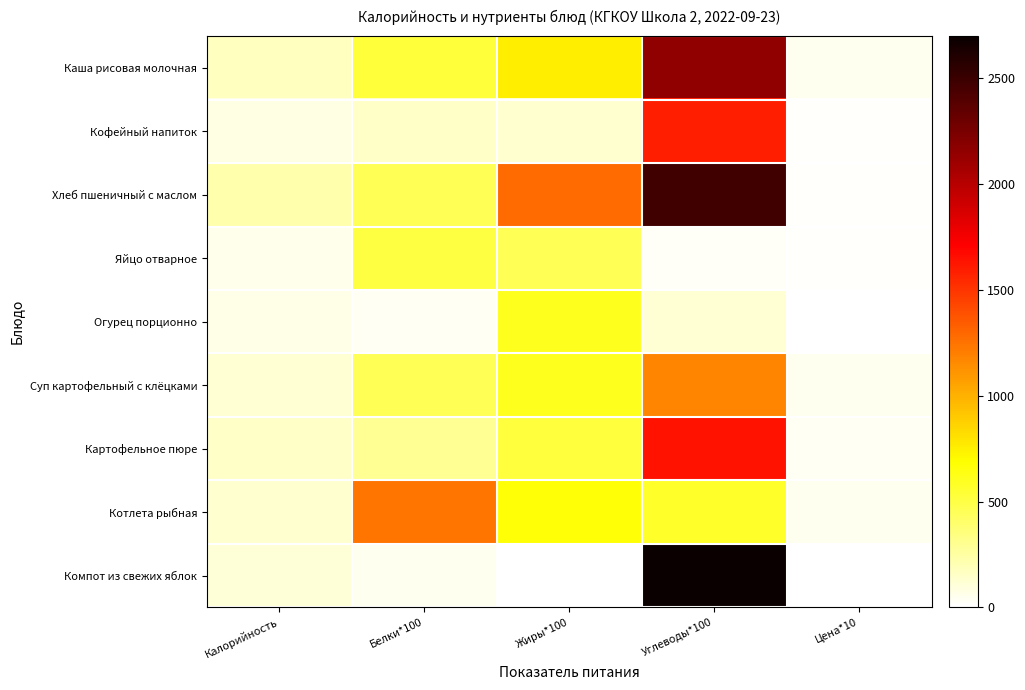

What is the total value across all series at Жиры*100?

5026.0